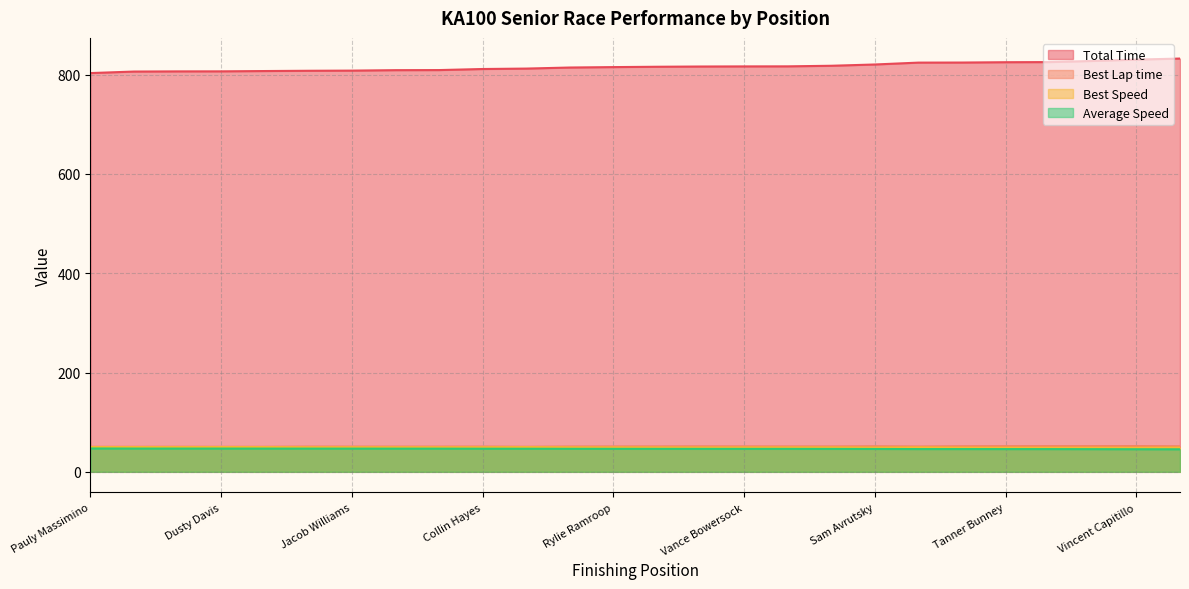

Where does the Average Speed series first go above 46?

Pauly Massimino